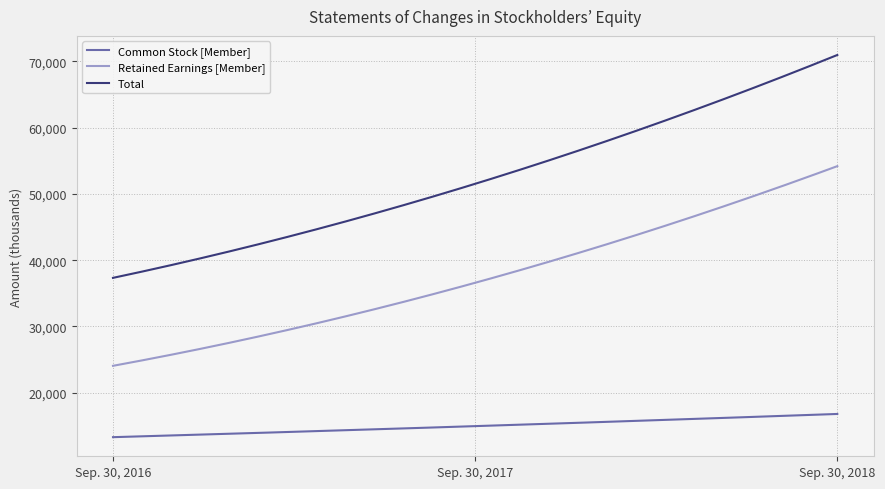

Is this an area chart (filled region under the line)?

No